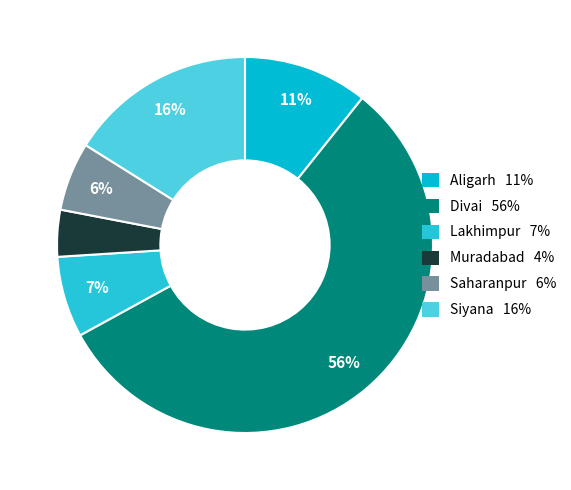

Is it true that Saharanpur is 1% of the pie?

False